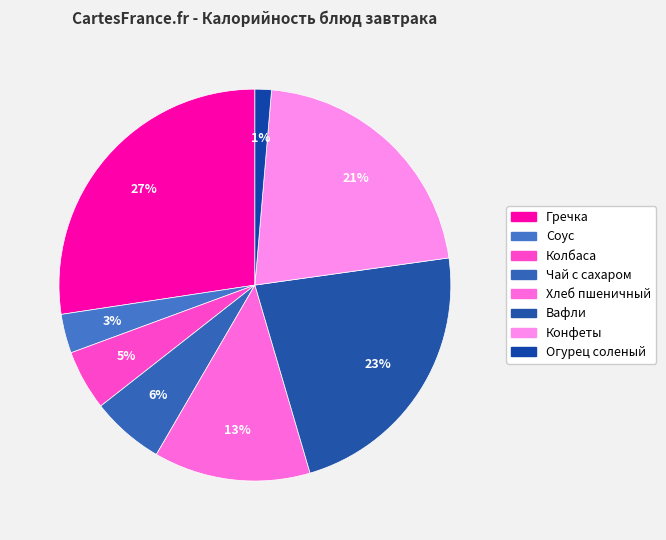

Is it true that Соус is 11% of the pie?

False